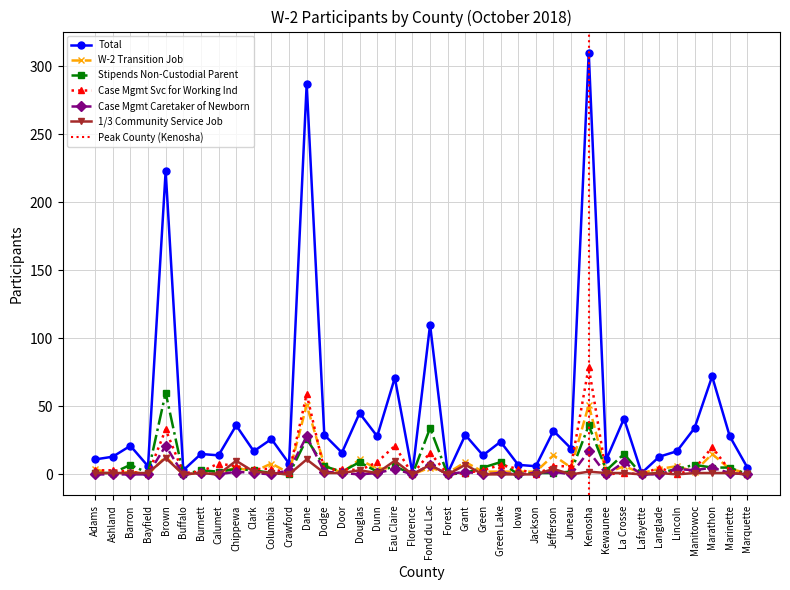

Between which two adjacent categories do 1/3 Community Service Job and Case Mgmt Caretaker of Newborn first intersect?

Bayfield and Brown